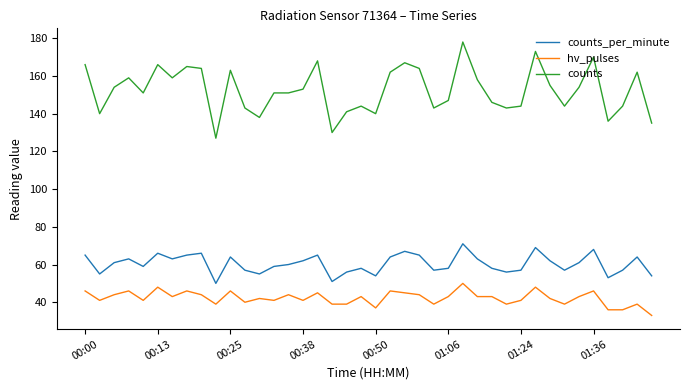

What is the smallest value displayed?

33